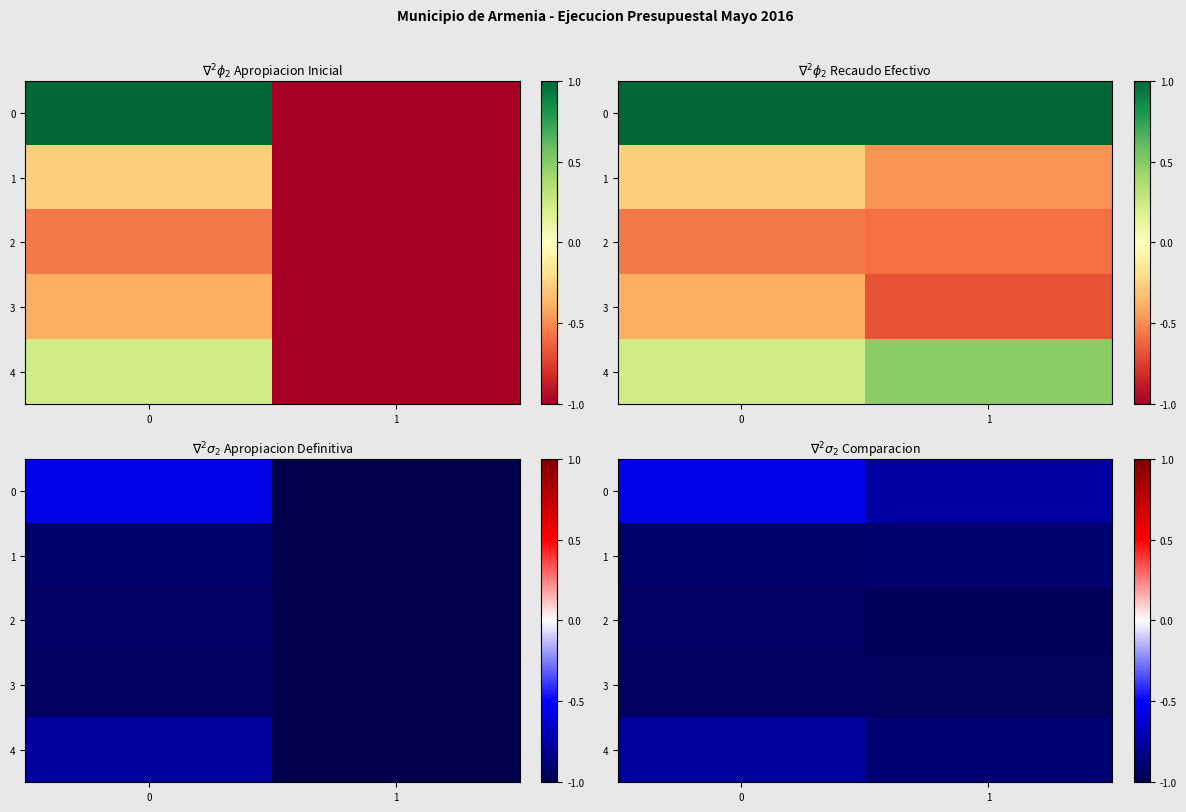

Is it true that 2 equals -0.9 at 0?

True